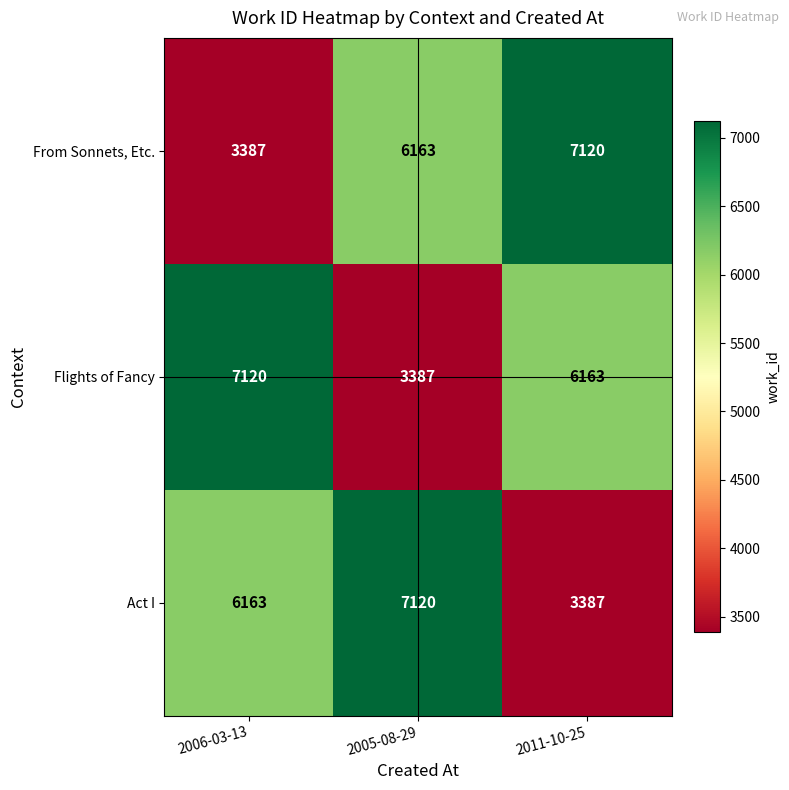

How many data points does each series have?

3